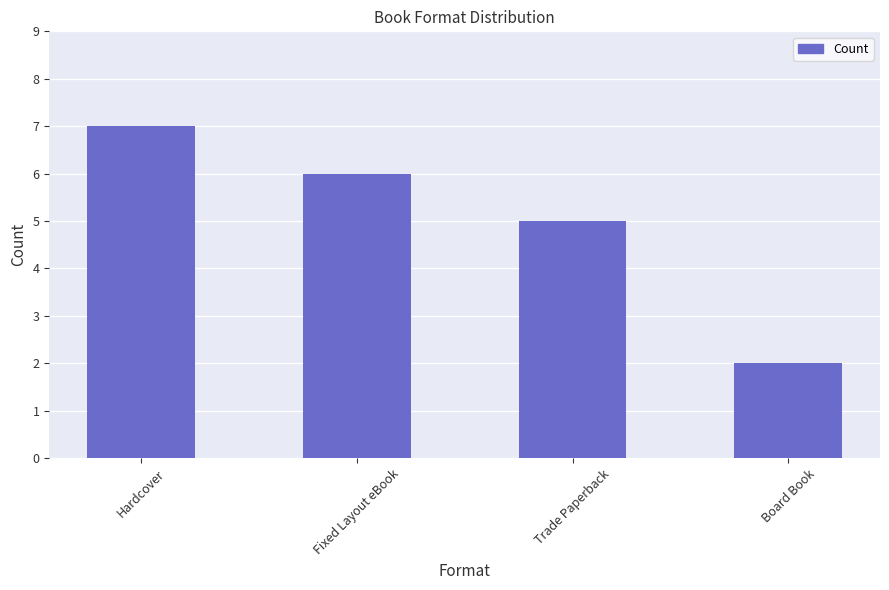

What is the greatest value displayed?

7